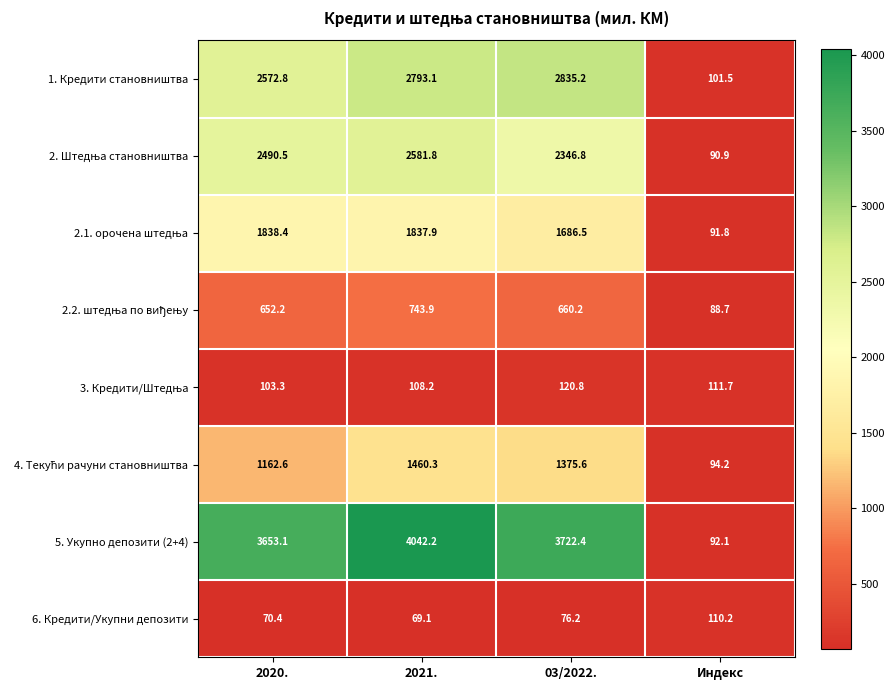

The 5. Укупно депозити (2+4) series shows 4042.2 at 2021.. True or false?

True